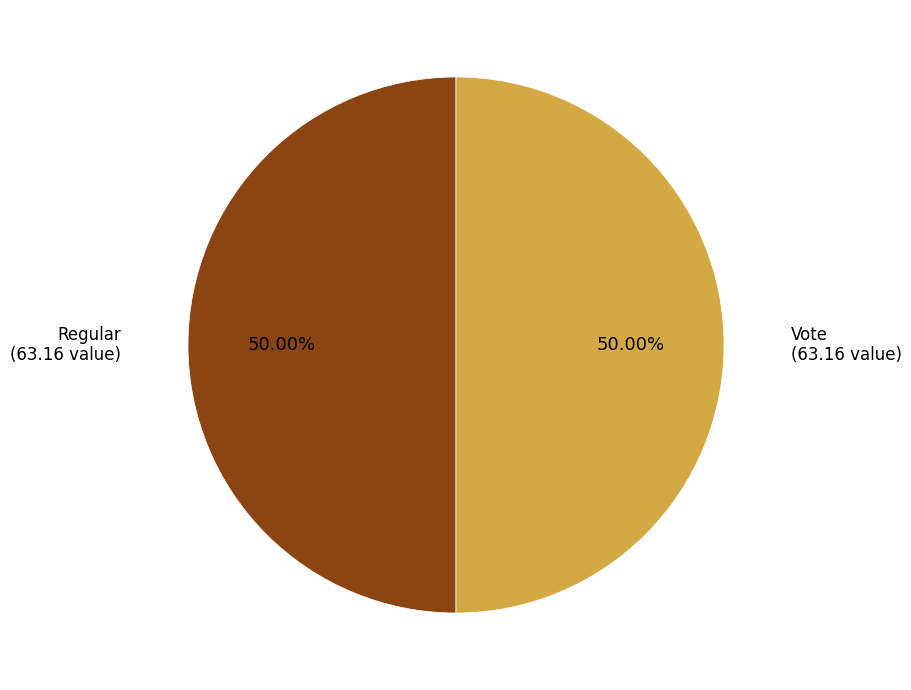

How many slices are in this pie chart?

2